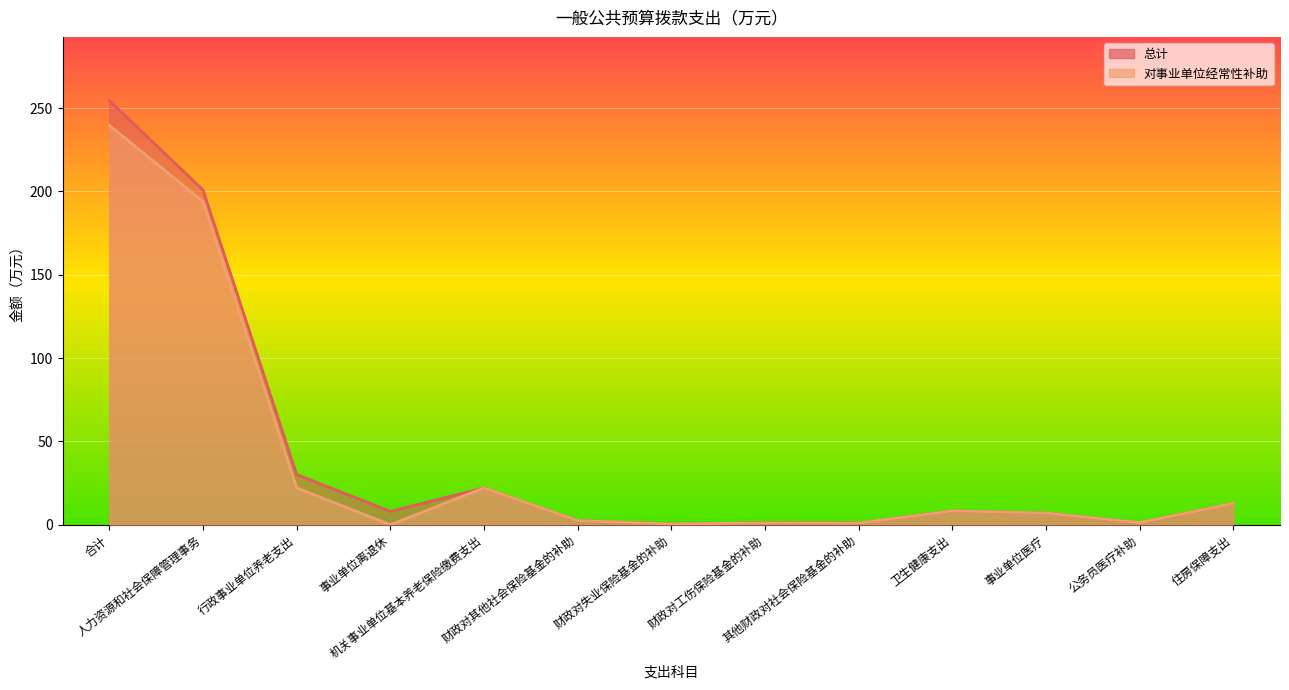

What is the value of the 对事业单位经常性补助 point at the 8th from the left?

1.1